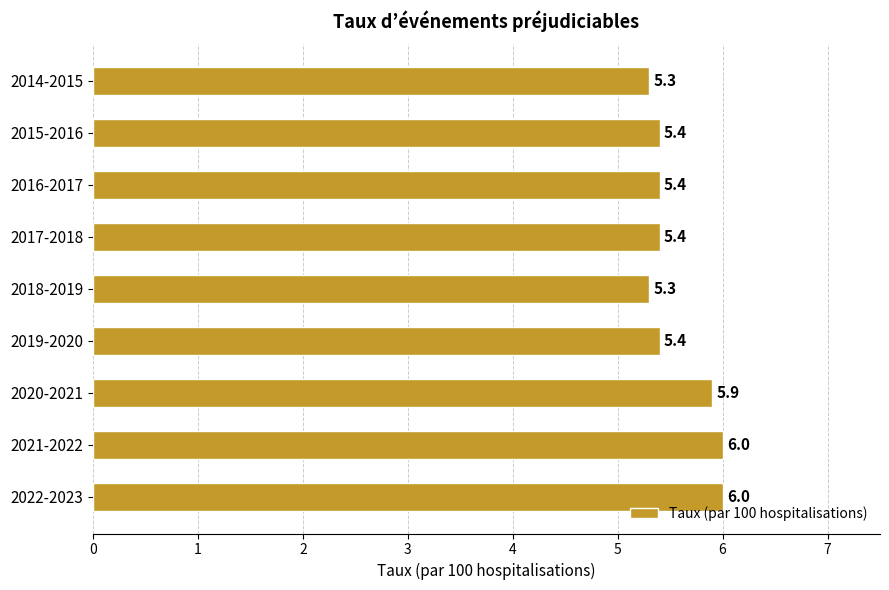

How many bars are there in total?

9